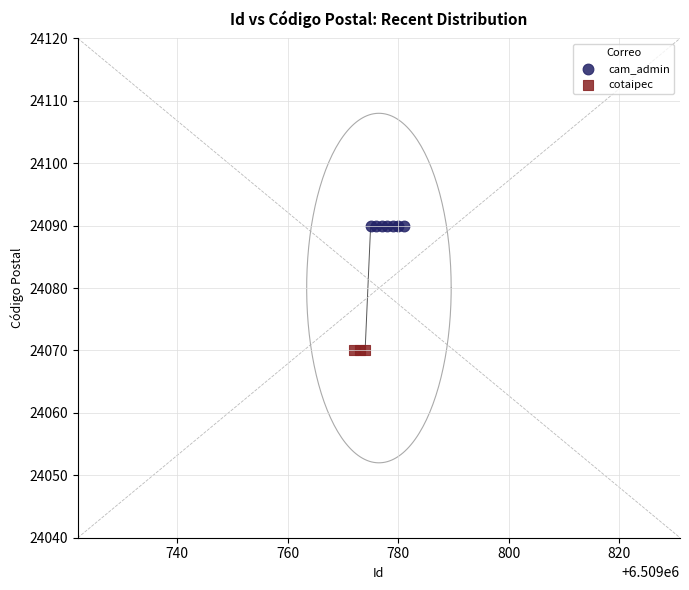

Which series contains the lowest Y value?

cotaipec